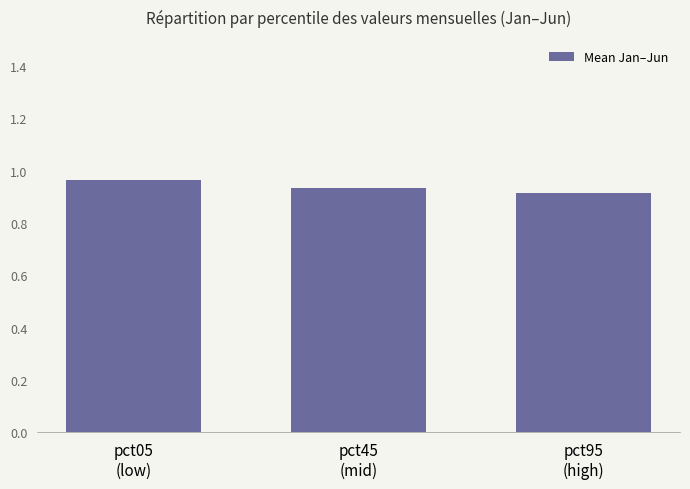

Which label corresponds to the smallest value in the chart?

pct95
(high)